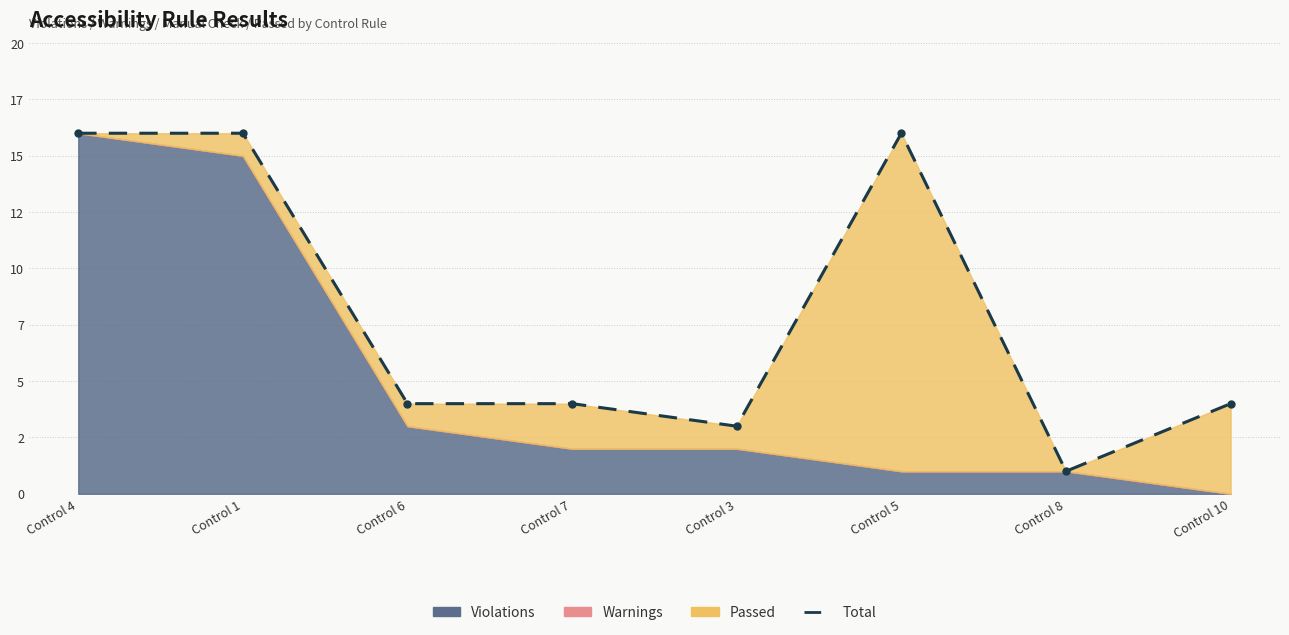

How many interior local valleys (lower than both neighbors) does the data have?

2